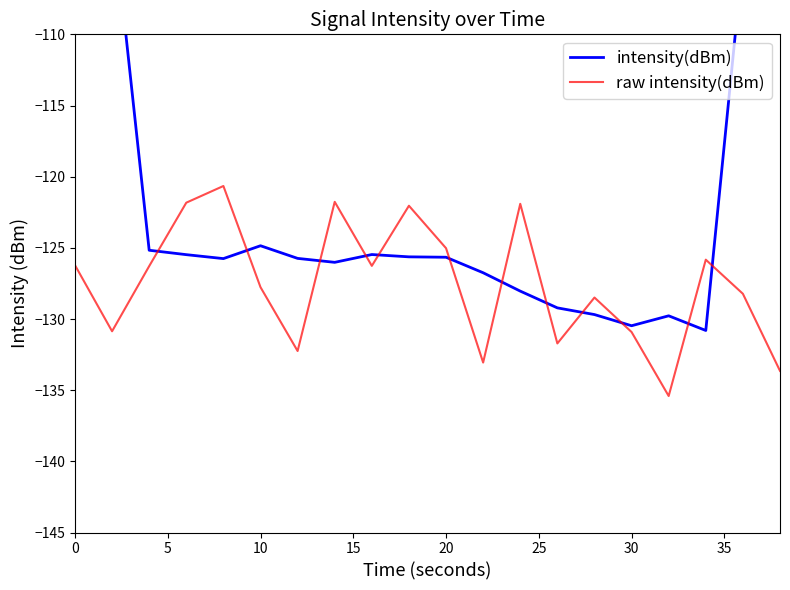

What is the lowest value of the raw intensity(dBm) series?

-135.4